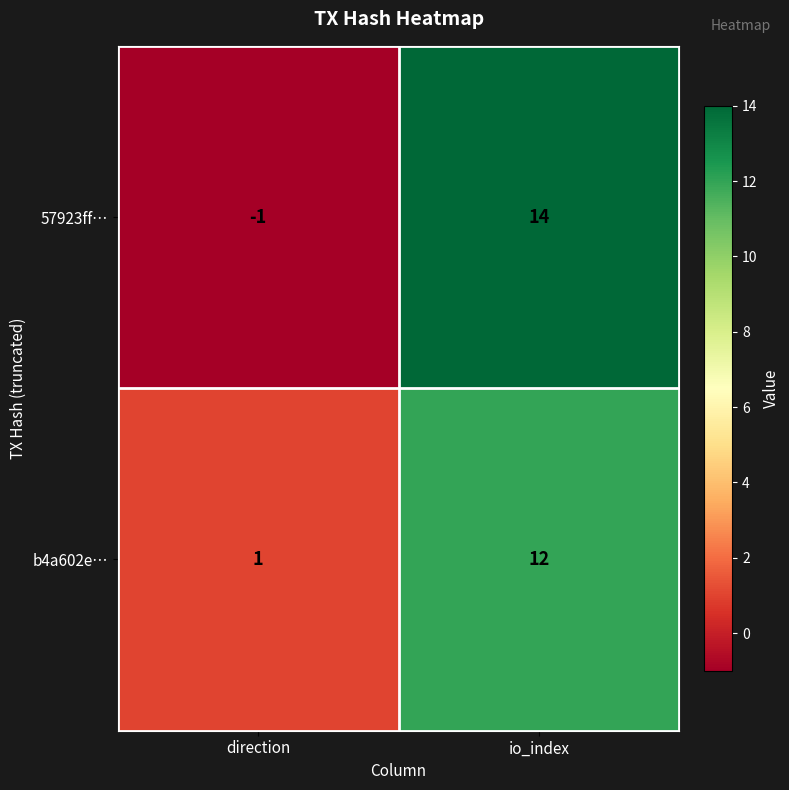

What is the maximum value shown in the chart?

14